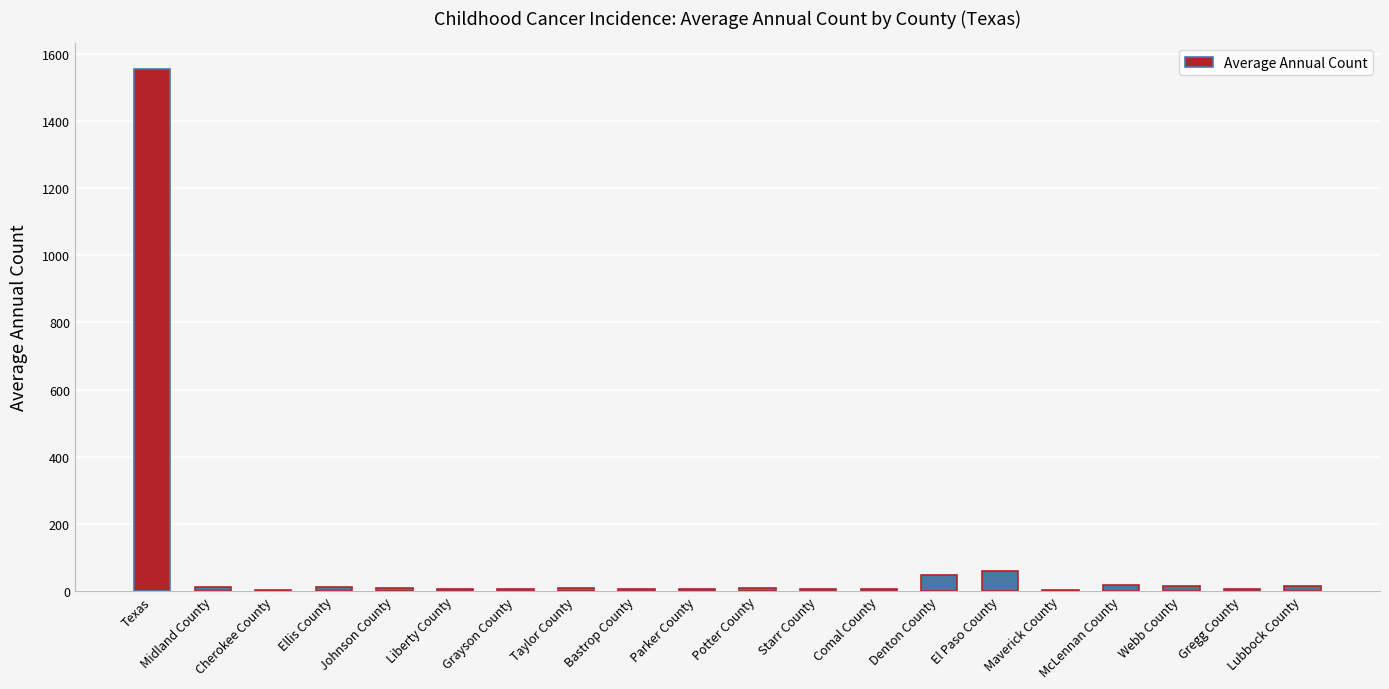

The chart shows a value of 58 at El Paso County. True or false?

True